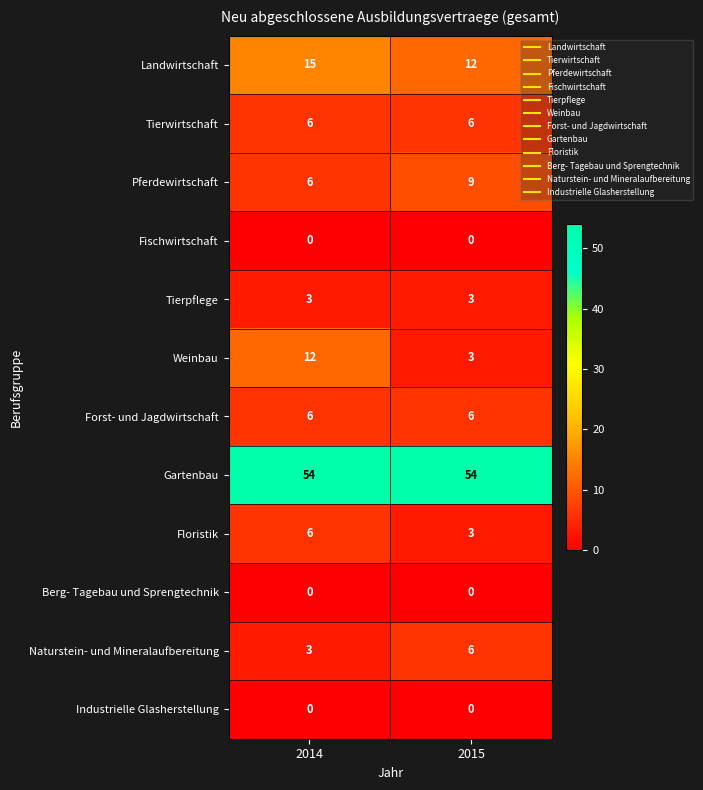

True or false: Floristik has a value of 6 at 2014.

True